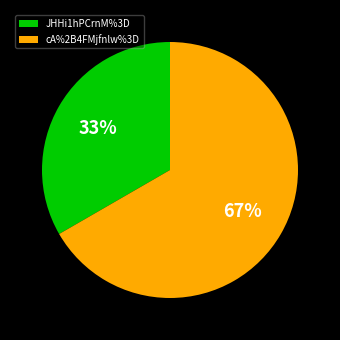

True or false: cA%2B4FMjfnlw%3D accounts for 56% of the total.

False